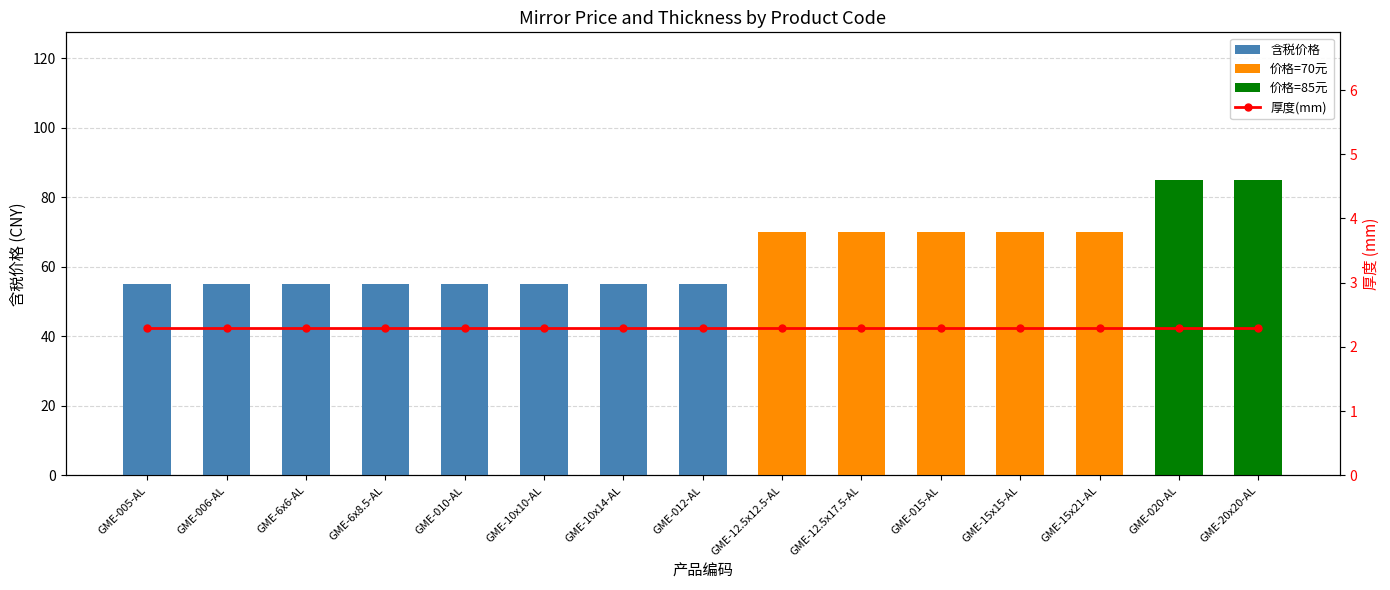

List the series in order of their peak value, lowest first.

厚度(mm), 价格=70元, 含税价格, 价格=85元